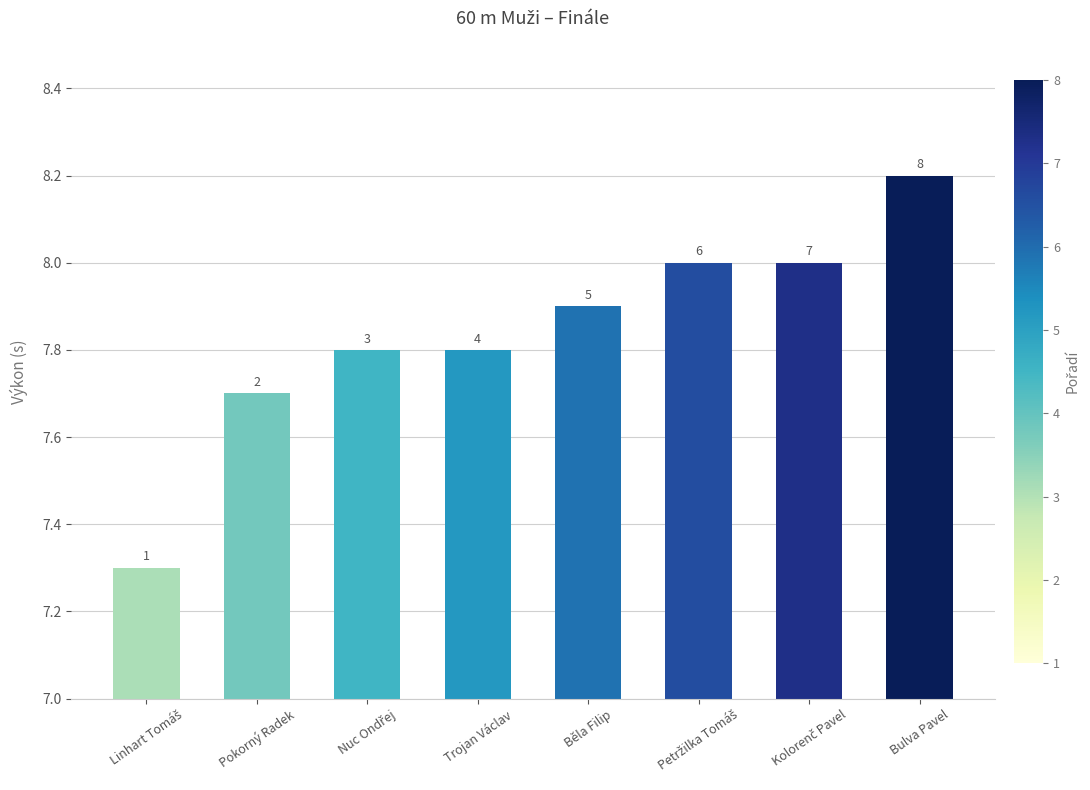

What is the value of the 8th bar from the left?

8.2